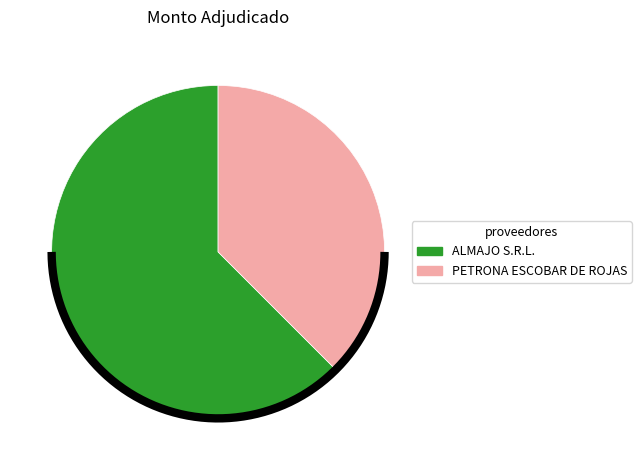

To the nearest percent, what is the average slice percentage?

50%